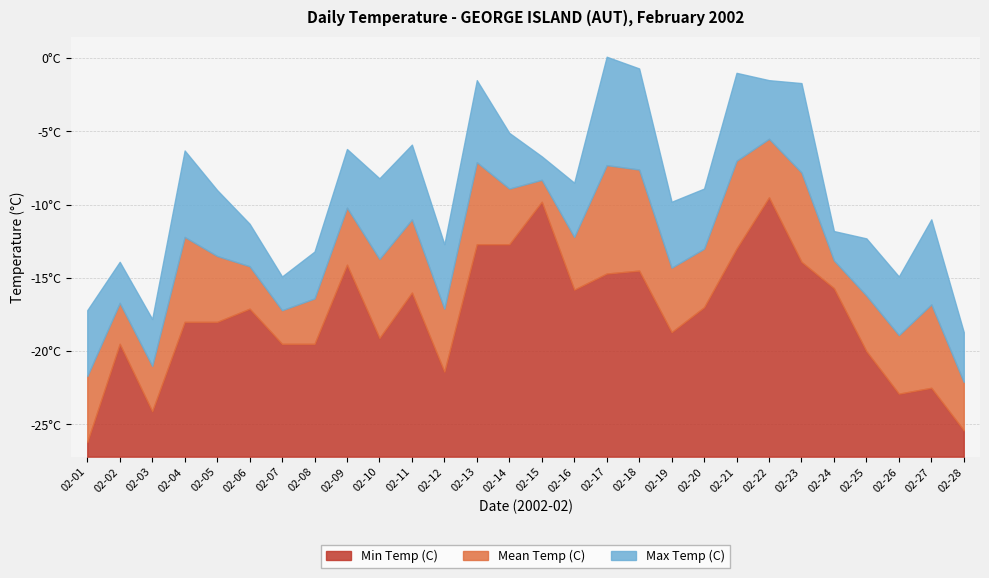

What is the value of the Min Temp (C) point at the 16th from the left?

-15.8